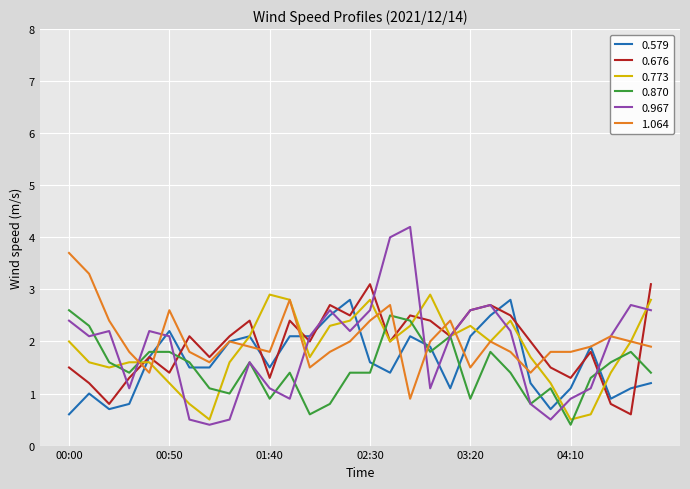

What is the greatest value displayed?

4.2